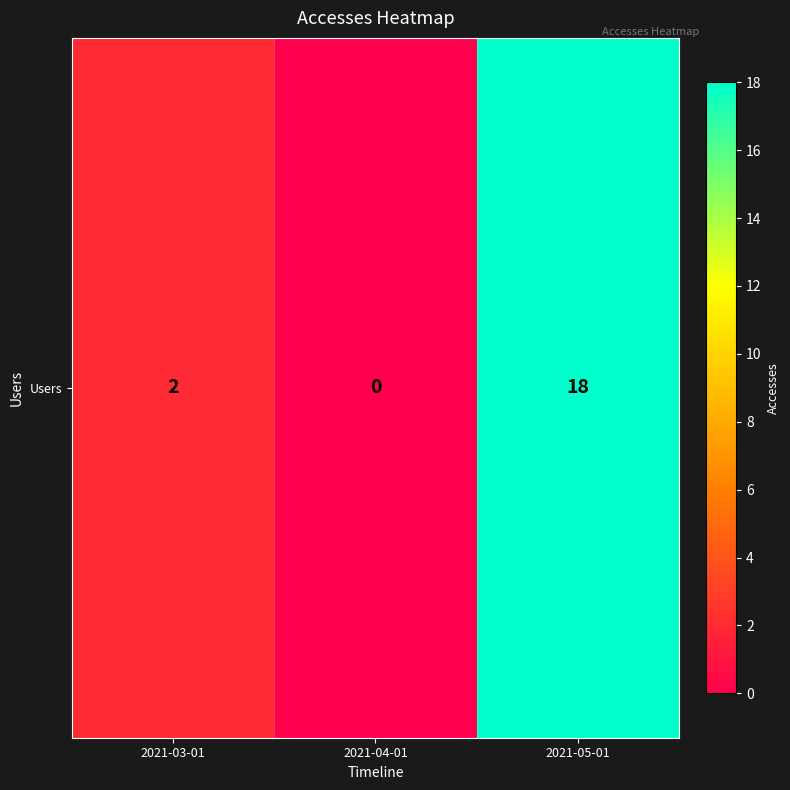

What is the change in value from 2021-03-01 to 2021-04-01?

-2